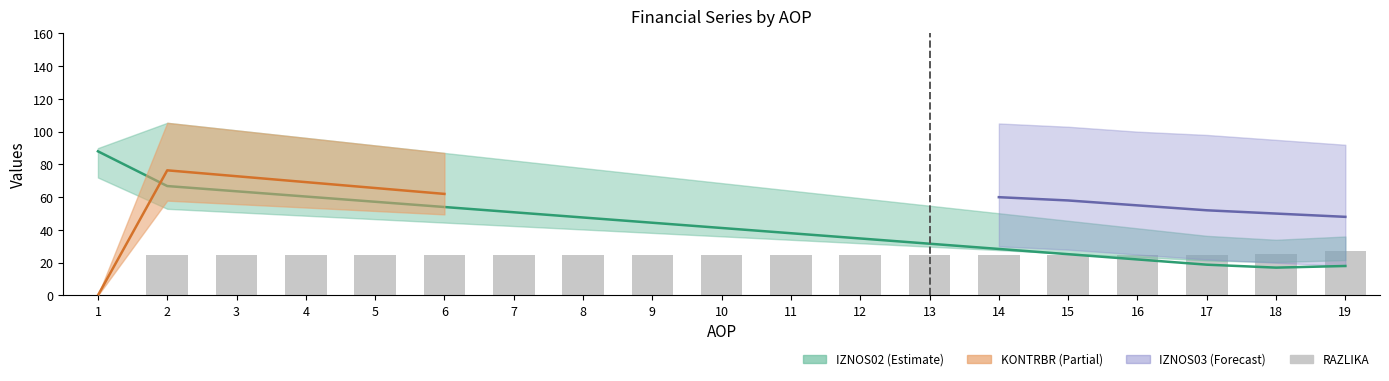

Where is RAZLIKA nearest to the value 13?

2